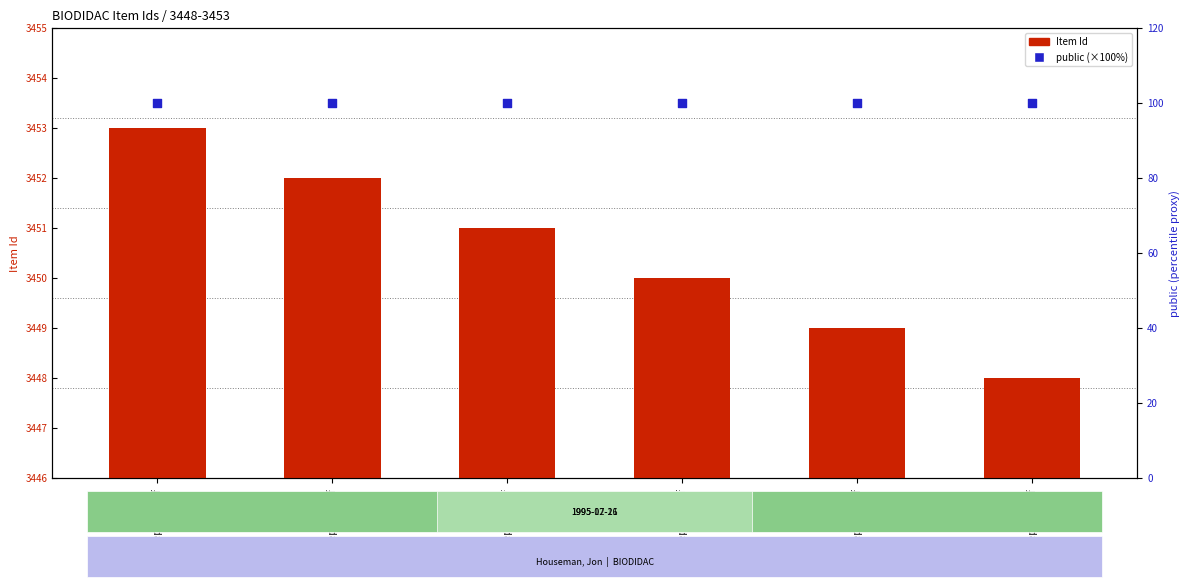

What is the total value across all series at cepl032p.gif?

3548